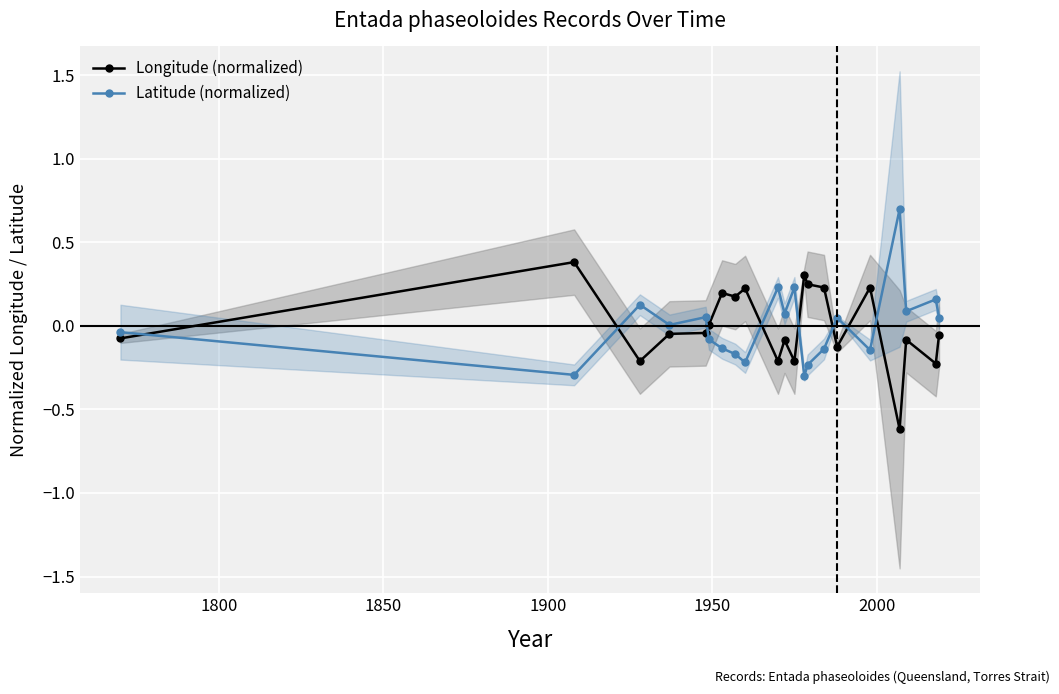

What is the minimum value for Latitude (normalized)?

-0.3